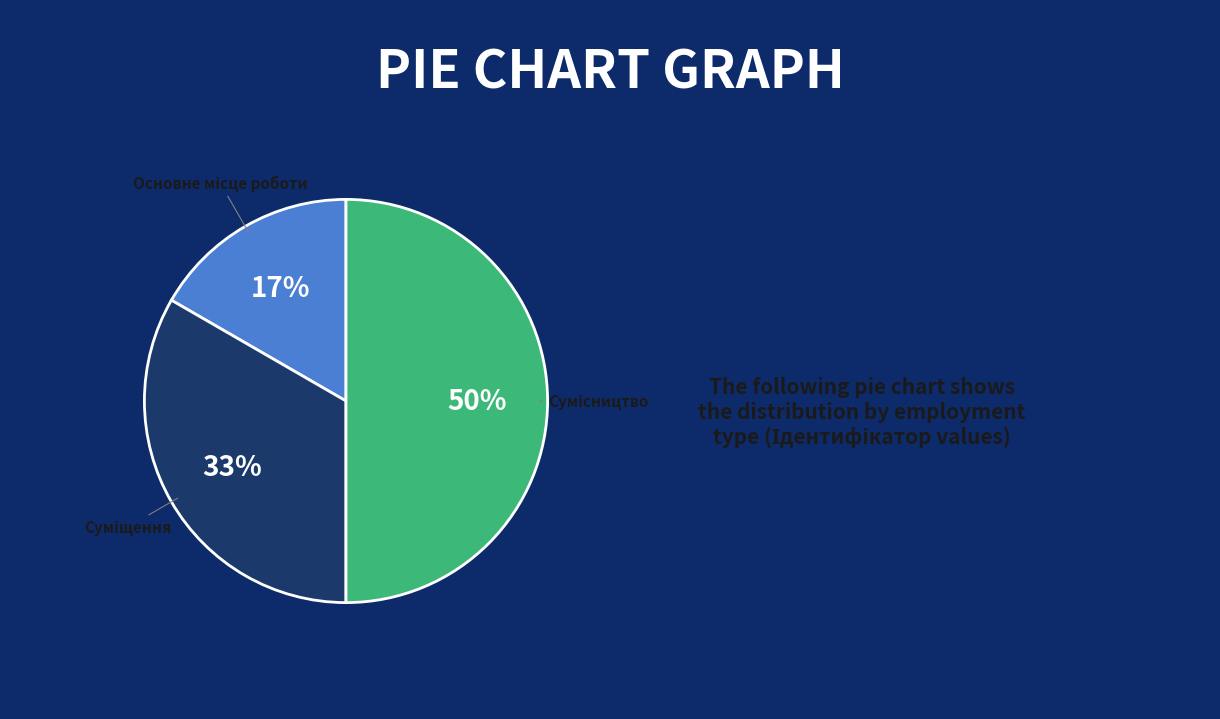

To the nearest percent, what is the average slice percentage?

33%